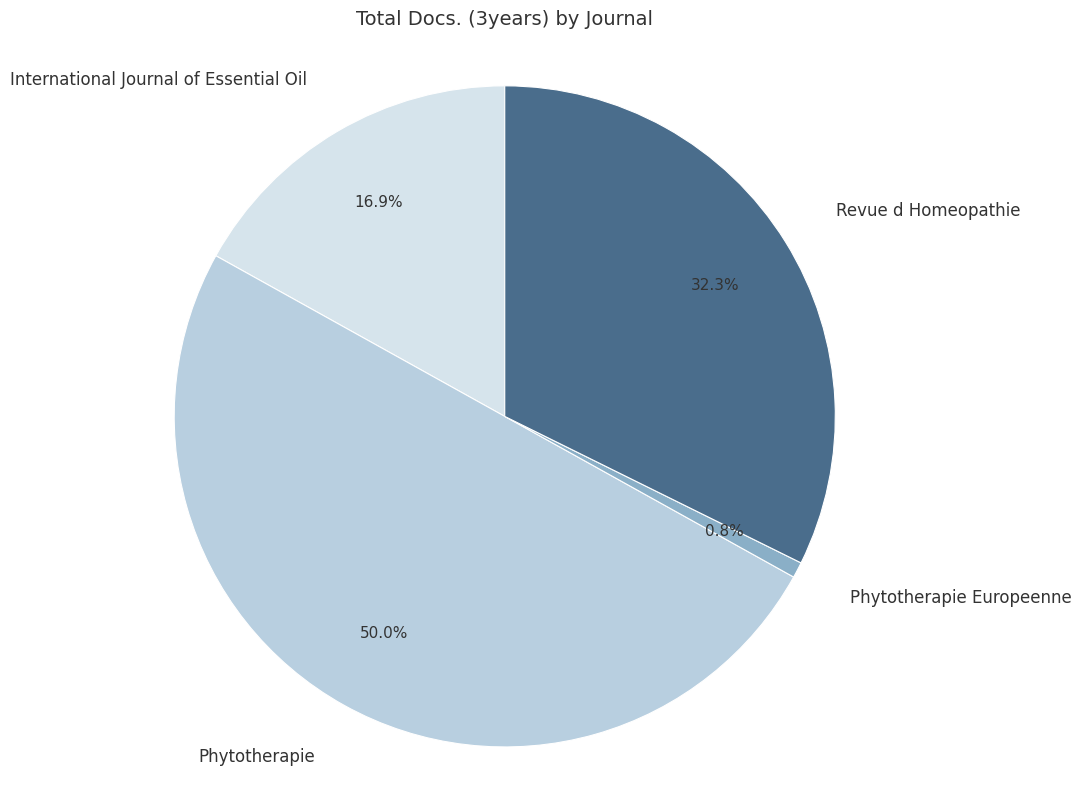

To the nearest percent, what is the difference between the largest and smallest slice percentages?

49%